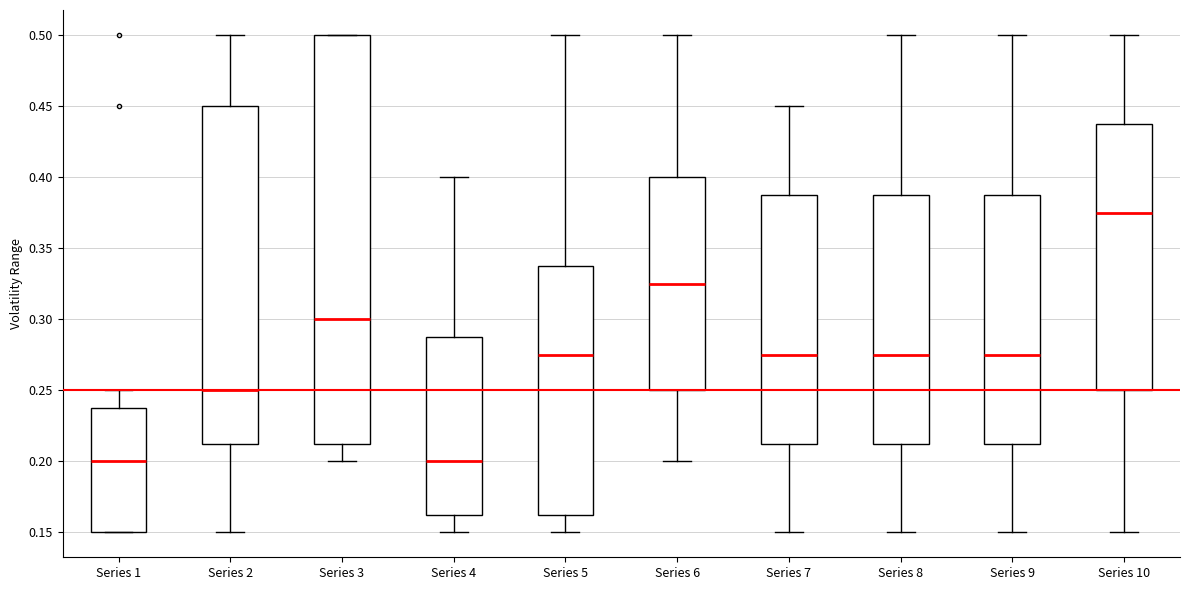

Reading left to right, transcribe this box plot: for each box, give where its median line is, the range the box spans, and where its two whiskers end, as read against the y-axis. The values are not printed on the chart, so give them approximately, as read against the axis.

Series 1: median 0.200, box 0.150 to 0.240, whiskers 0.150 to 0.250
Series 2: median 0.250, box 0.215 to 0.450, whiskers 0.150 to 0.500
Series 3: median 0.300, box 0.215 to 0.500, whiskers 0.200 to 0.500
Series 4: median 0.200, box 0.165 to 0.290, whiskers 0.150 to 0.400
Series 5: median 0.275, box 0.165 to 0.340, whiskers 0.150 to 0.500
Series 6: median 0.325, box 0.250 to 0.400, whiskers 0.200 to 0.500
Series 7: median 0.275, box 0.215 to 0.390, whiskers 0.150 to 0.450
Series 8: median 0.275, box 0.215 to 0.390, whiskers 0.150 to 0.500
Series 9: median 0.275, box 0.215 to 0.390, whiskers 0.150 to 0.500
Series 10: median 0.375, box 0.250 to 0.440, whiskers 0.150 to 0.500